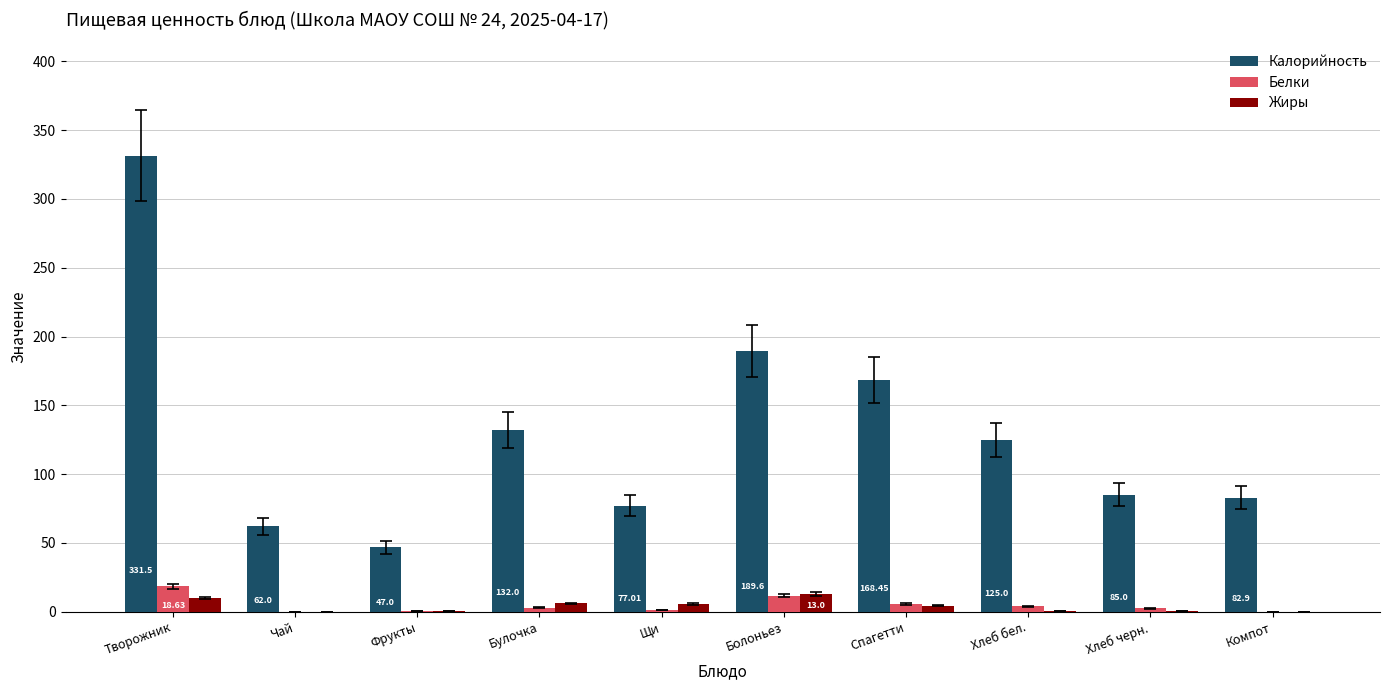

What is the sum of all Жиры values?

40.3